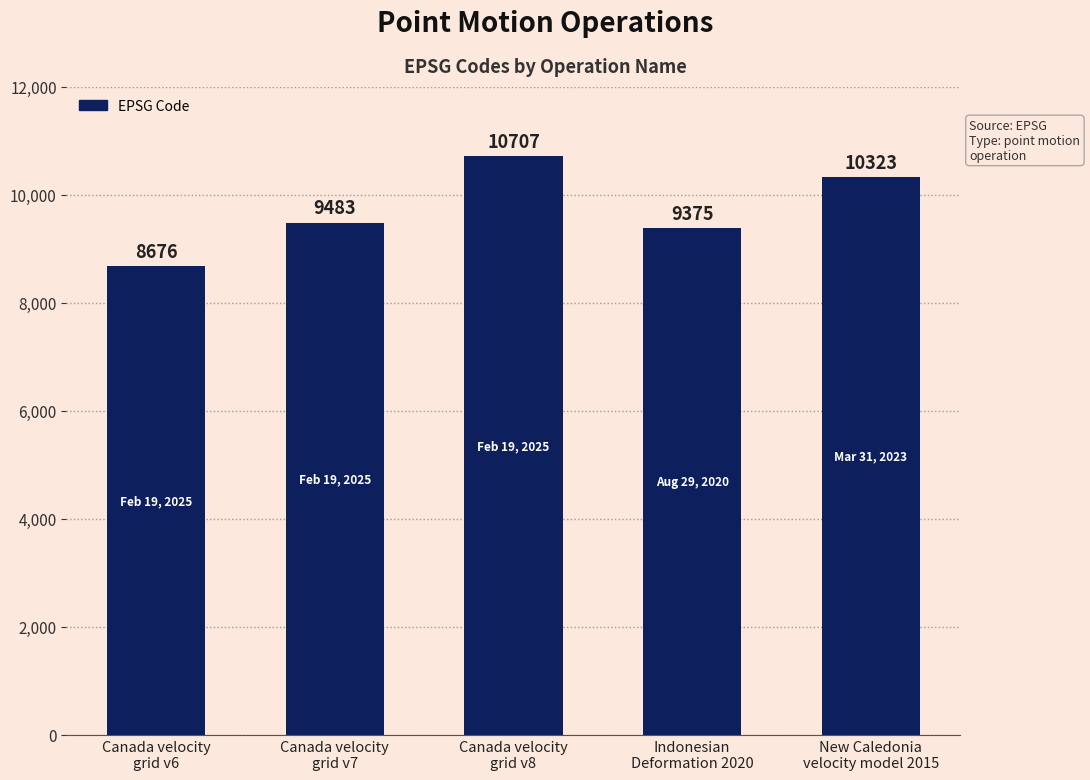

Approximately how many times larger is the value at New Caledonia
velocity model 2015 compared to Canada velocity
grid v7?

1.1